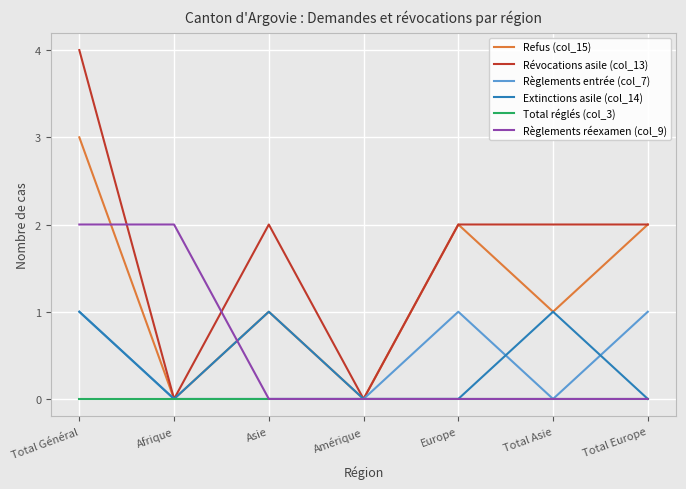

At which category is the sum across all series the highest?

Total Général